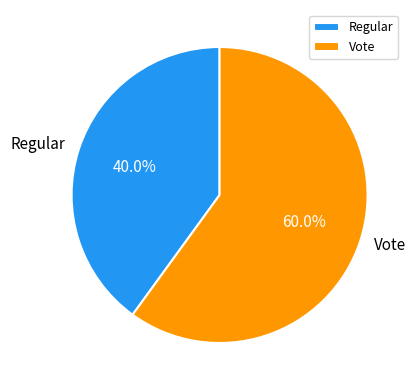

Count the number of slices in the pie.

2